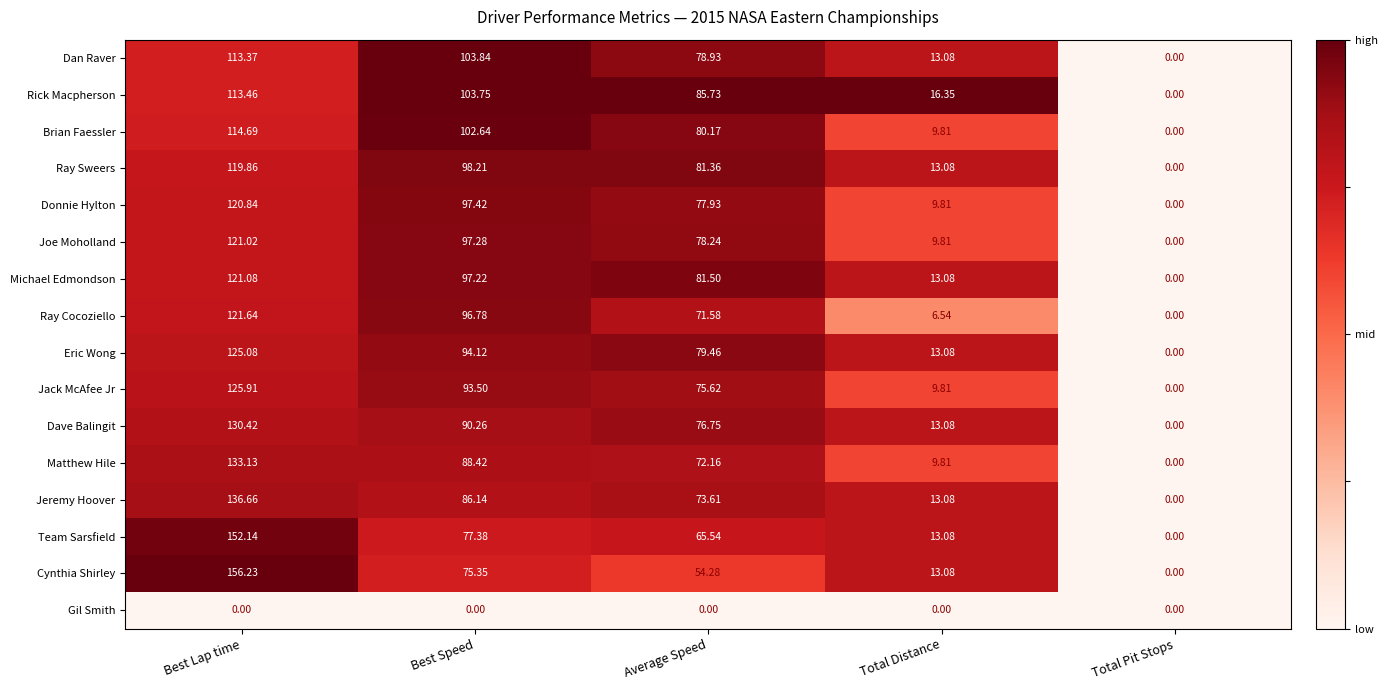

Which category has the lowest value in the Matthew Hile series?

Total Pit Stops